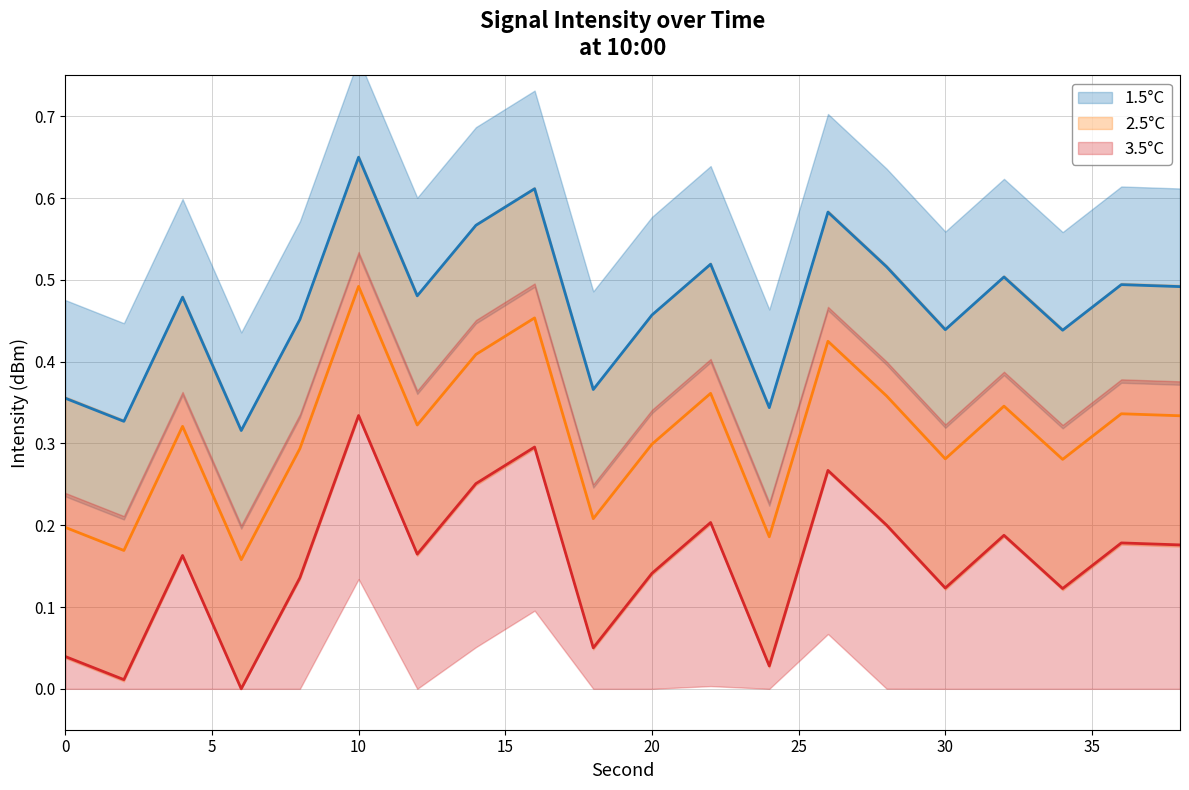

How many interior local valleys does the 1.5°C series have?

7